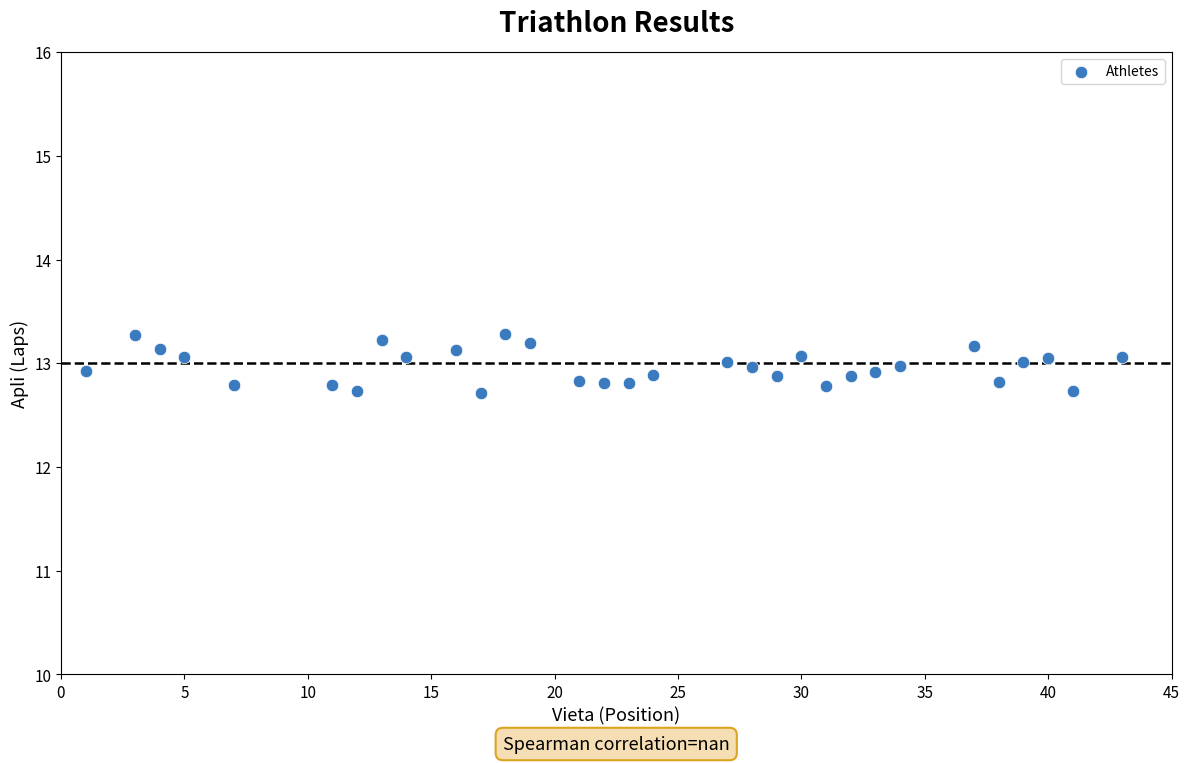

What is the range of X values (max minus min)?

42.0